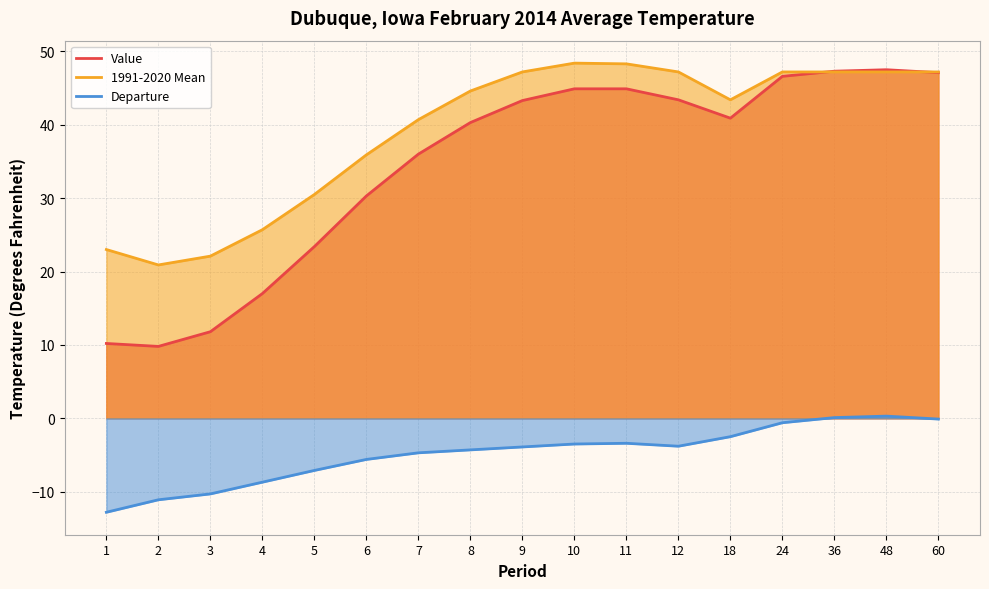

True or false: Value has more than 2 interior local peaks.

False